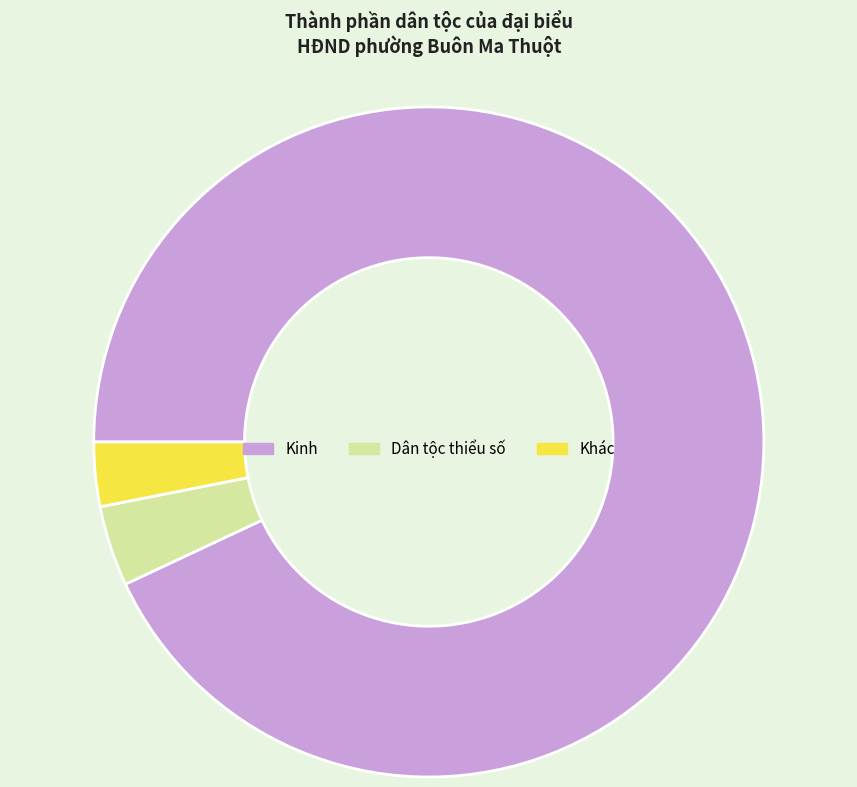

Which has a higher value, Khác or Kinh?

Kinh